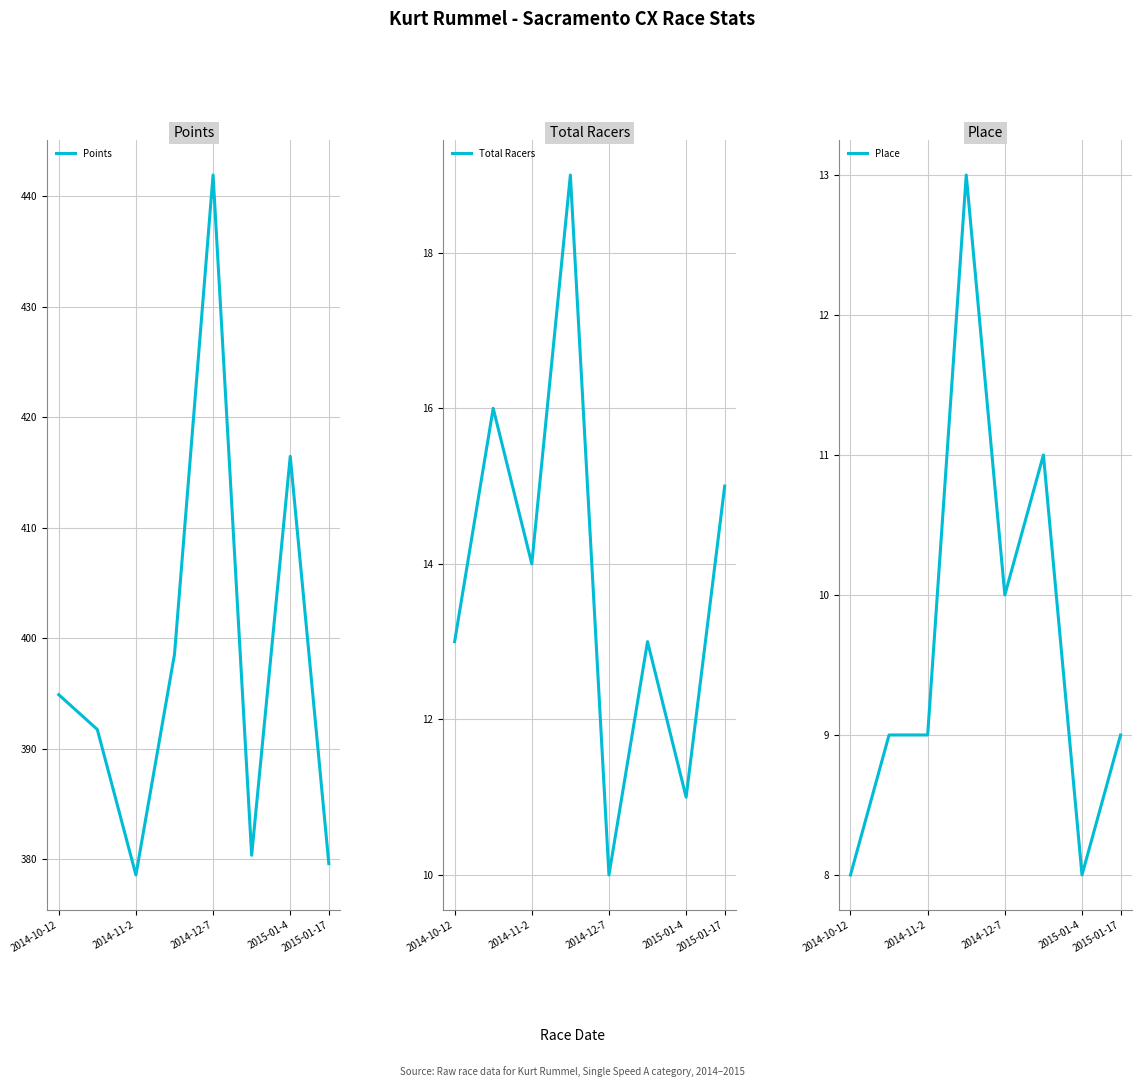

What is the sum of the Place values at 2014-11-2 and 2014-10-12?

17